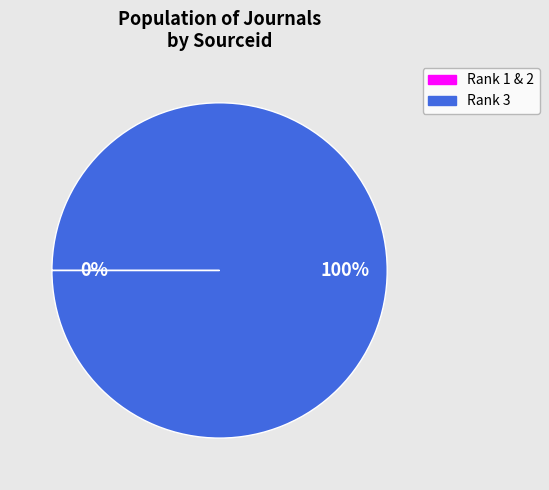

To the nearest percent, what is the difference between the largest and smallest slice percentages?

100%